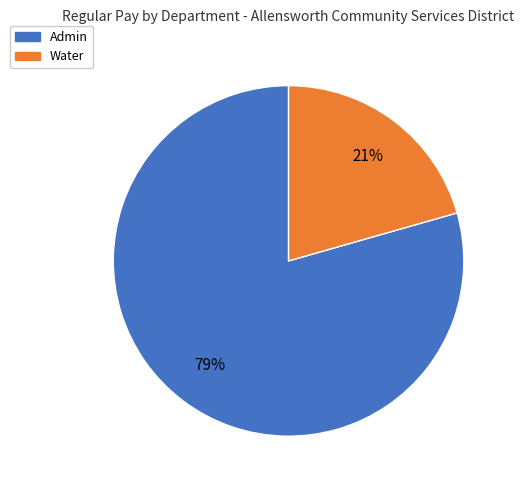

To the nearest percent, what is the combined percentage of Admin and Water?

100%